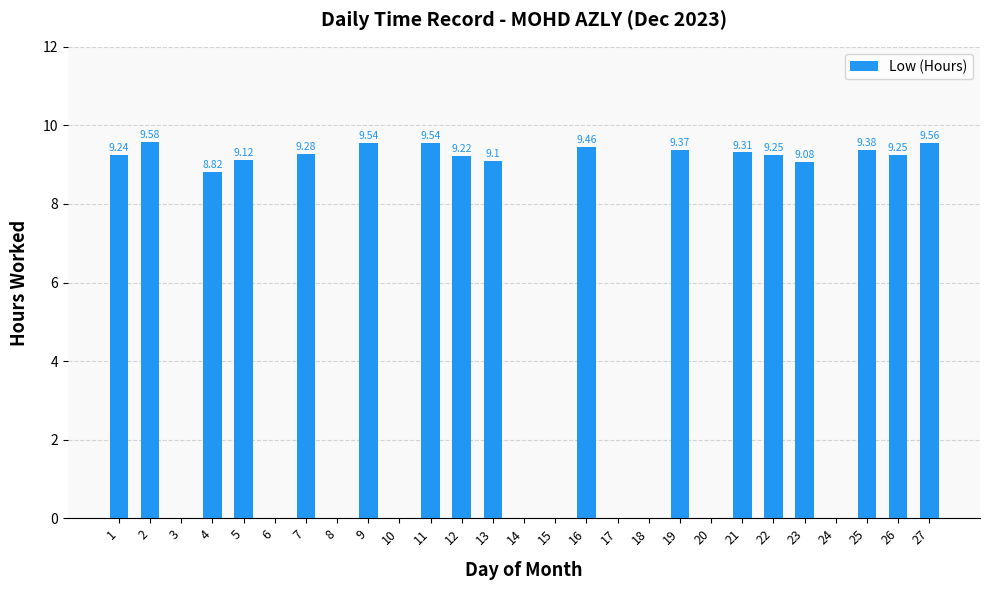

What is the change in value from 1 to 19?

+0.1